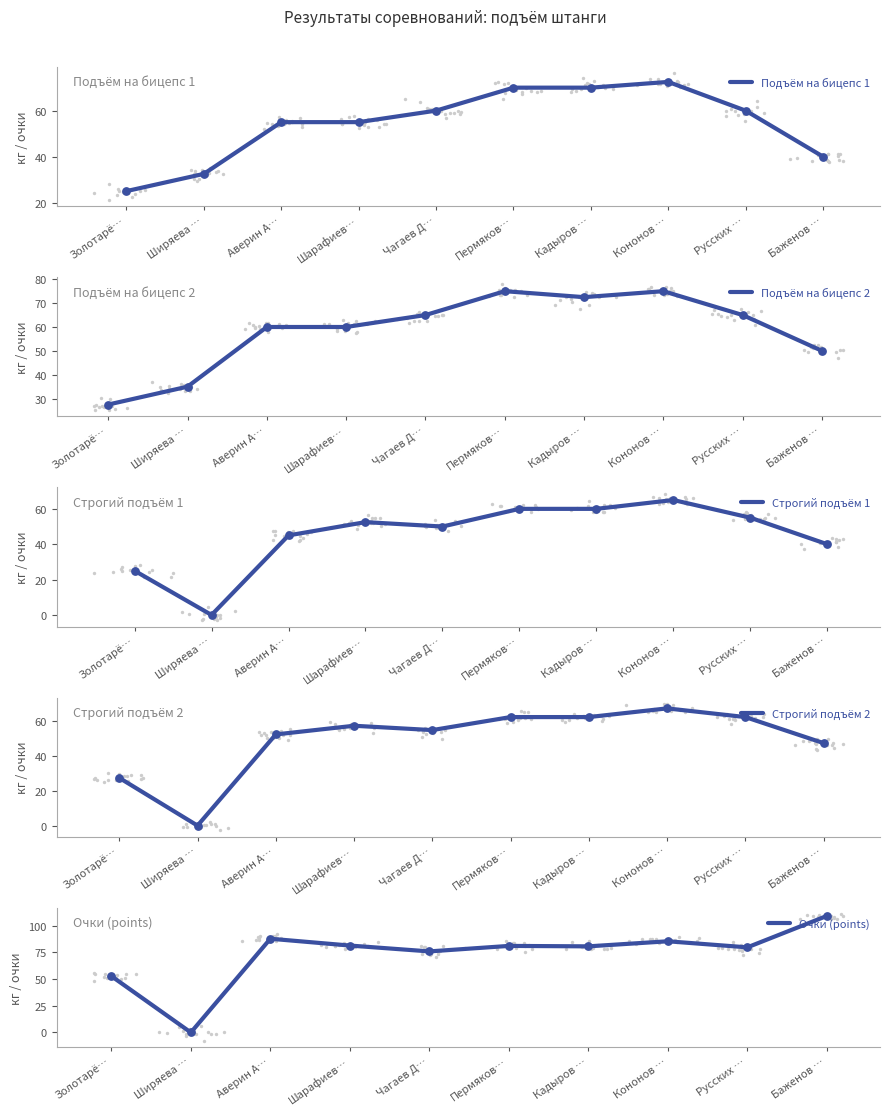

Which series contains the lowest Y value?

Строгий подъём 1